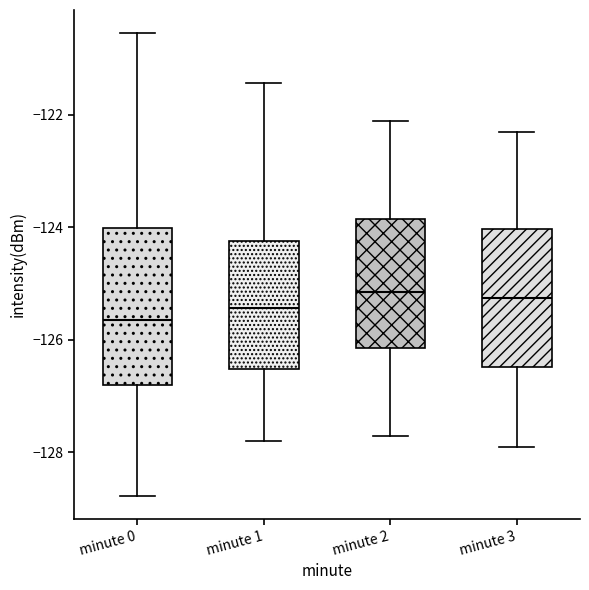

Reading left to right, transcribe this box plot: for each box, give where its median line is, the range the box spans, and where its two whiskers end, as read against the y-axis. The values are not printed on the chart, so give them approximately, as read against the axis.

minute 0: median -125.6, box -126.8 to -124.0, whiskers -128.8 to -120.6
minute 1: median -125.4, box -126.6 to -124.2, whiskers -127.8 to -121.4
minute 2: median -125.2, box -126.2 to -123.8, whiskers -127.6 to -122.0
minute 3: median -125.2, box -126.4 to -124.0, whiskers -127.8 to -122.2